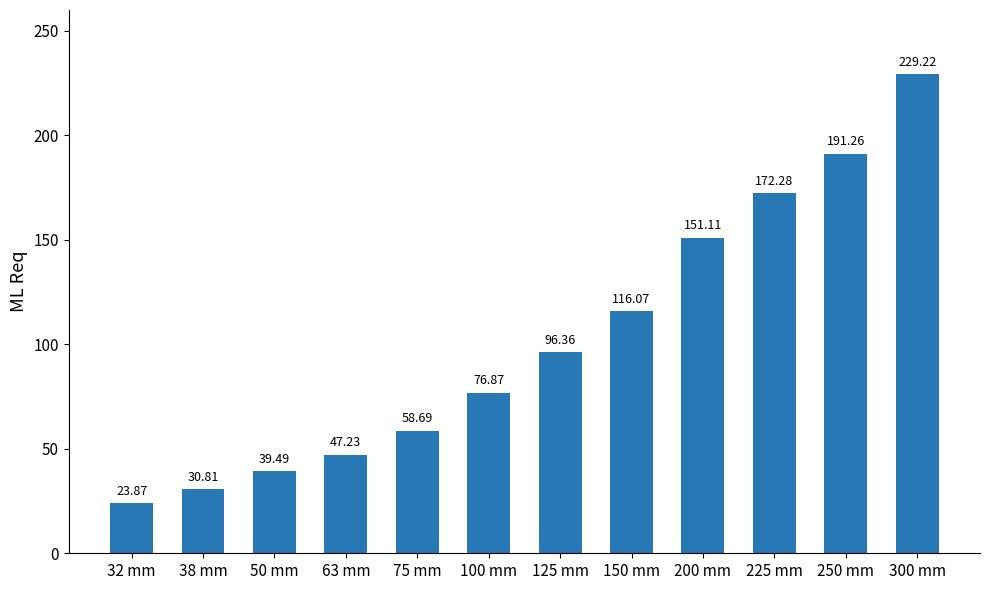

Reading left to right, transcribe all the data shown in this chart.

32 mm=23.9	38 mm=30.8	50 mm=39.5	63 mm=47.2	75 mm=58.7	100 mm=76.9	125 mm=96.4	150 mm=116.1	200 mm=151.1	225 mm=172.3	250 mm=191.3	300 mm=229.2